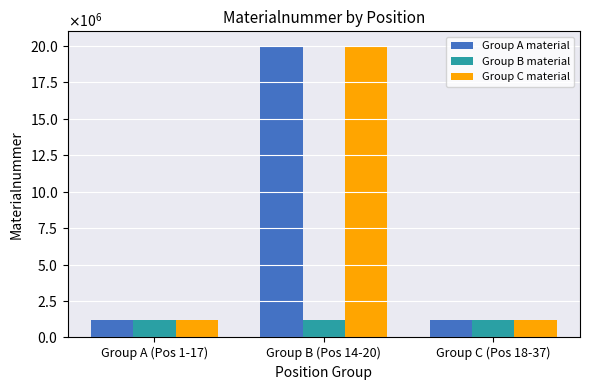

Reading left to right, list all the values displayed in this chart.

Group A material: Group A (Pos 1-17)=1222861	Group B (Pos 14-20)=20006753	Group C (Pos 18-37)=1222866
Group B material: Group A (Pos 1-17)=1222868	Group B (Pos 14-20)=1222863	Group C (Pos 18-37)=1222867
Group C material: Group A (Pos 1-17)=1222862	Group B (Pos 14-20)=20006754	Group C (Pos 18-37)=1222869